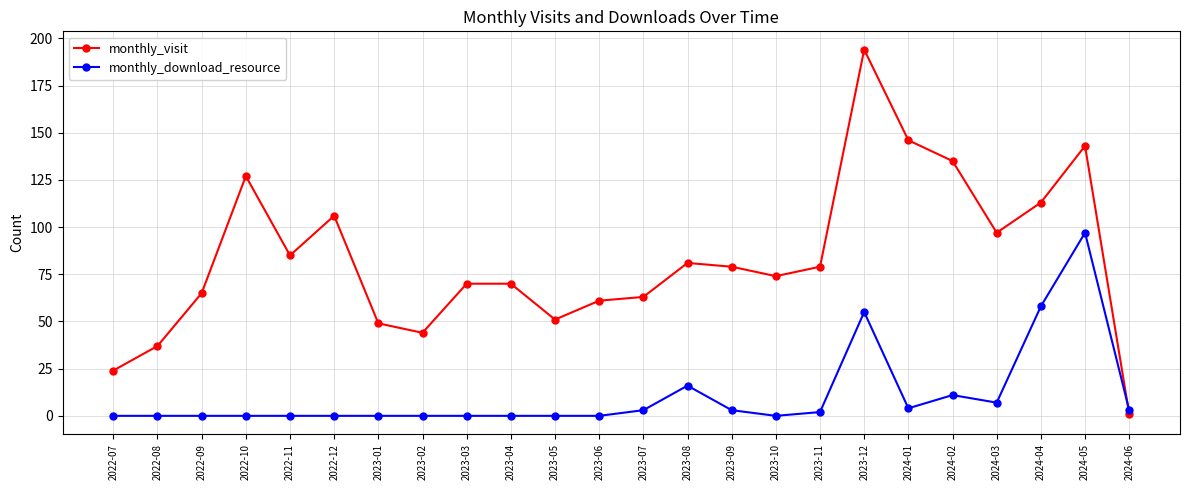

At how many categories does at least one series exceed 168?

1